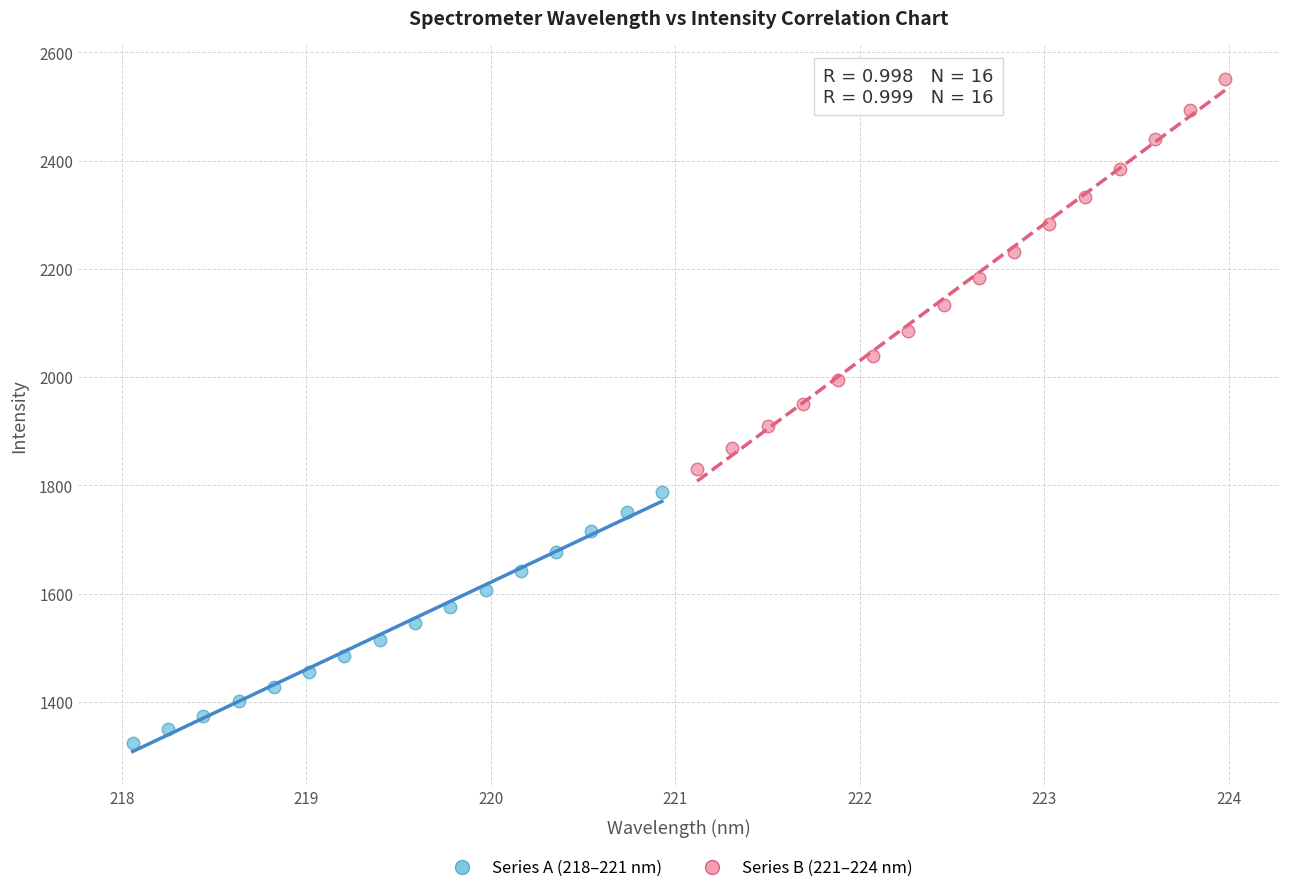

Which series has the largest Y range (max minus min)?

Series B (221–224 nm)